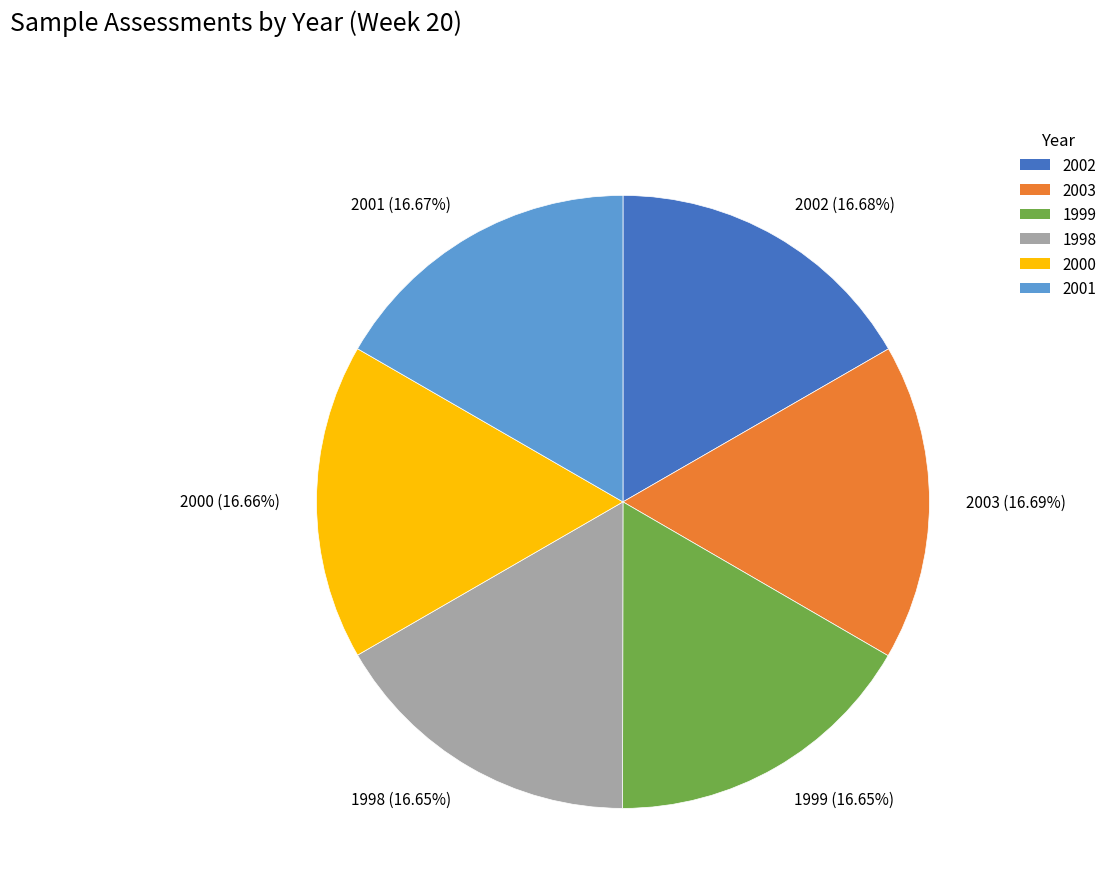

Is the sum of 2003 (16.69%) and 2001 (16.67%) greater than half?

No